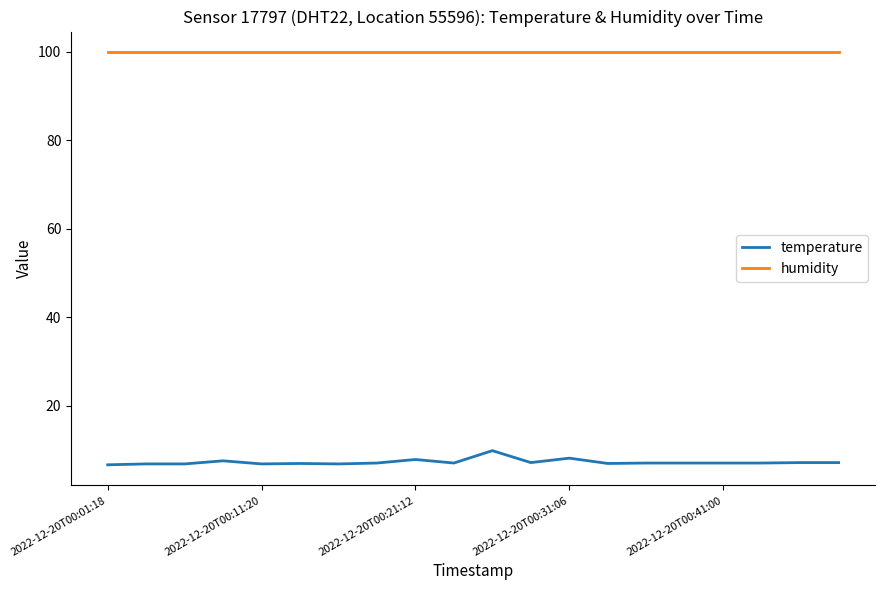

True or false: temperature and humidity intersect in this chart.

False